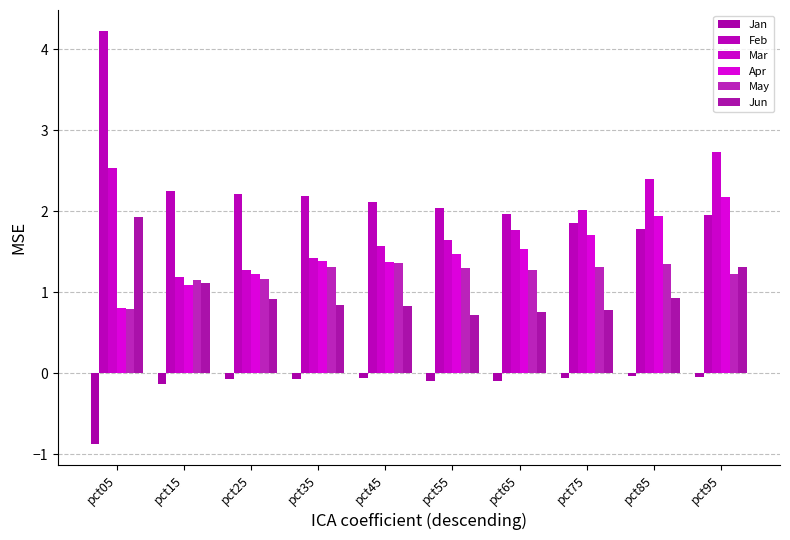

Which label corresponds to the largest value in the chart?

pct05